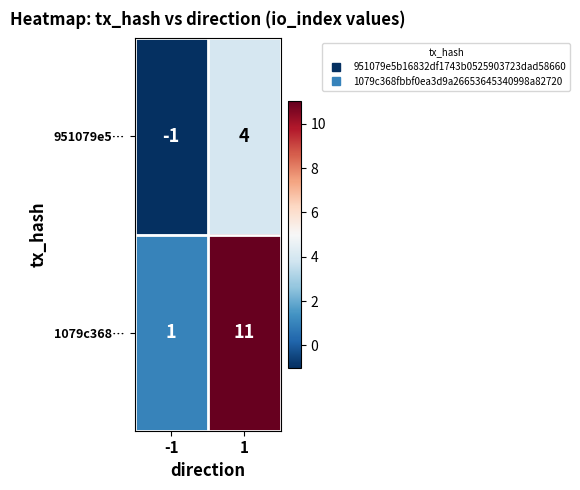

What is the difference between the 951079e5… values at -1 and 1?

5